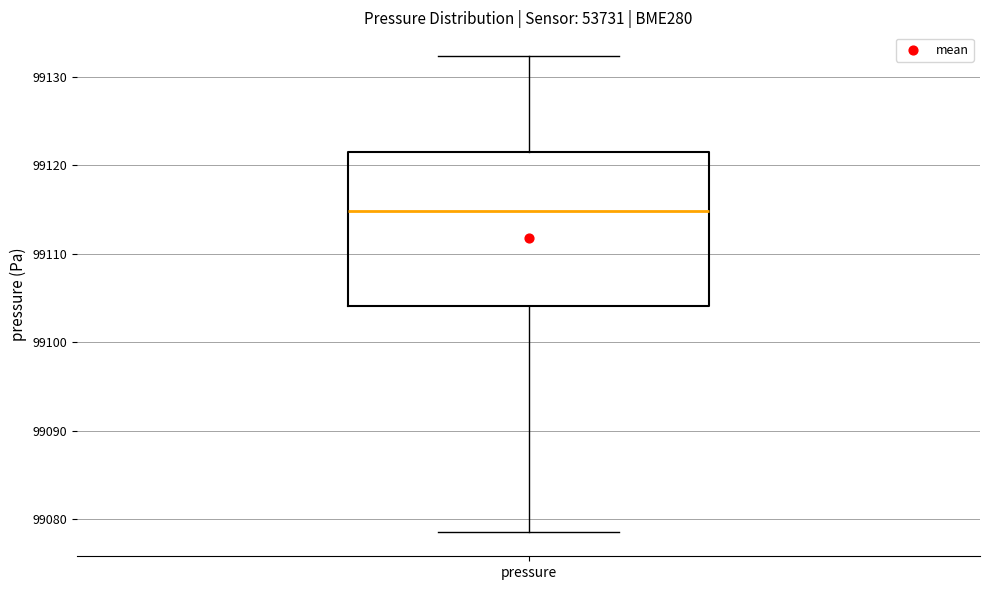

Transcribe this box plot: give where the median line is, the range the box spans, and where the two whiskers end, as read against the y-axis. The values are not printed on the chart, so give them approximately, as read against the axis.

median 99115, box 99104 to 99122, whiskers 99079 to 99132